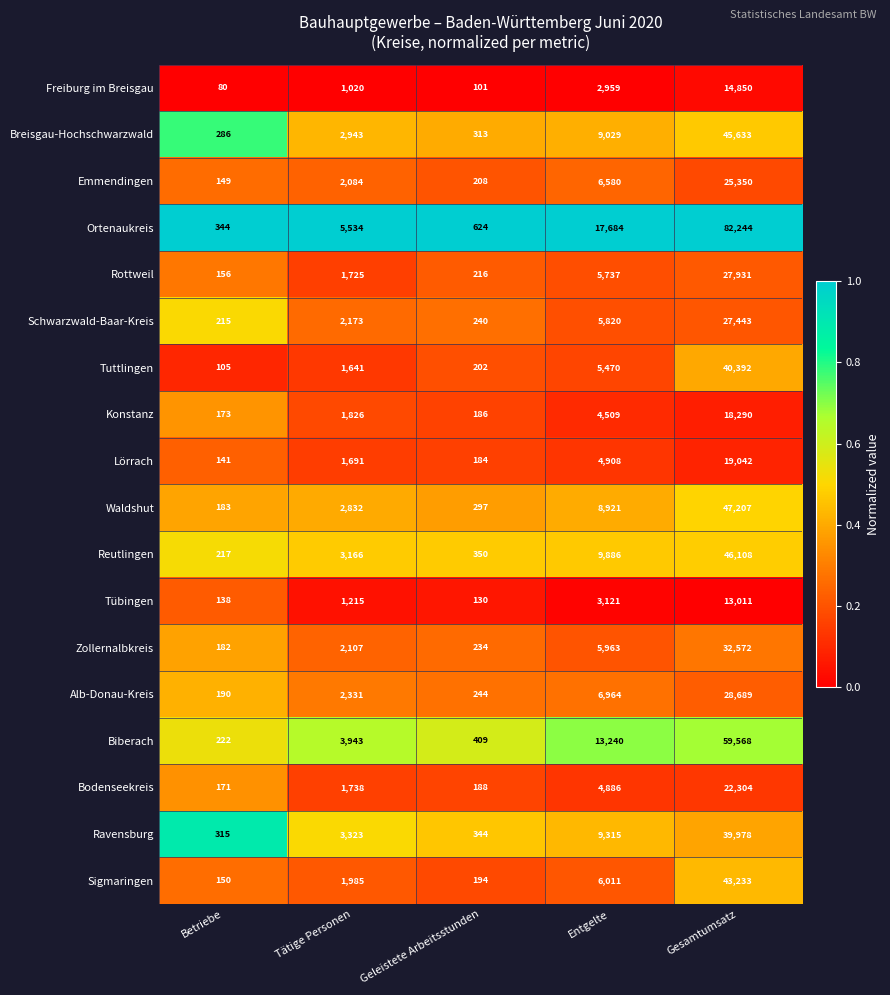

Where is Emmendingen nearest to the value 12749?

Entgelte